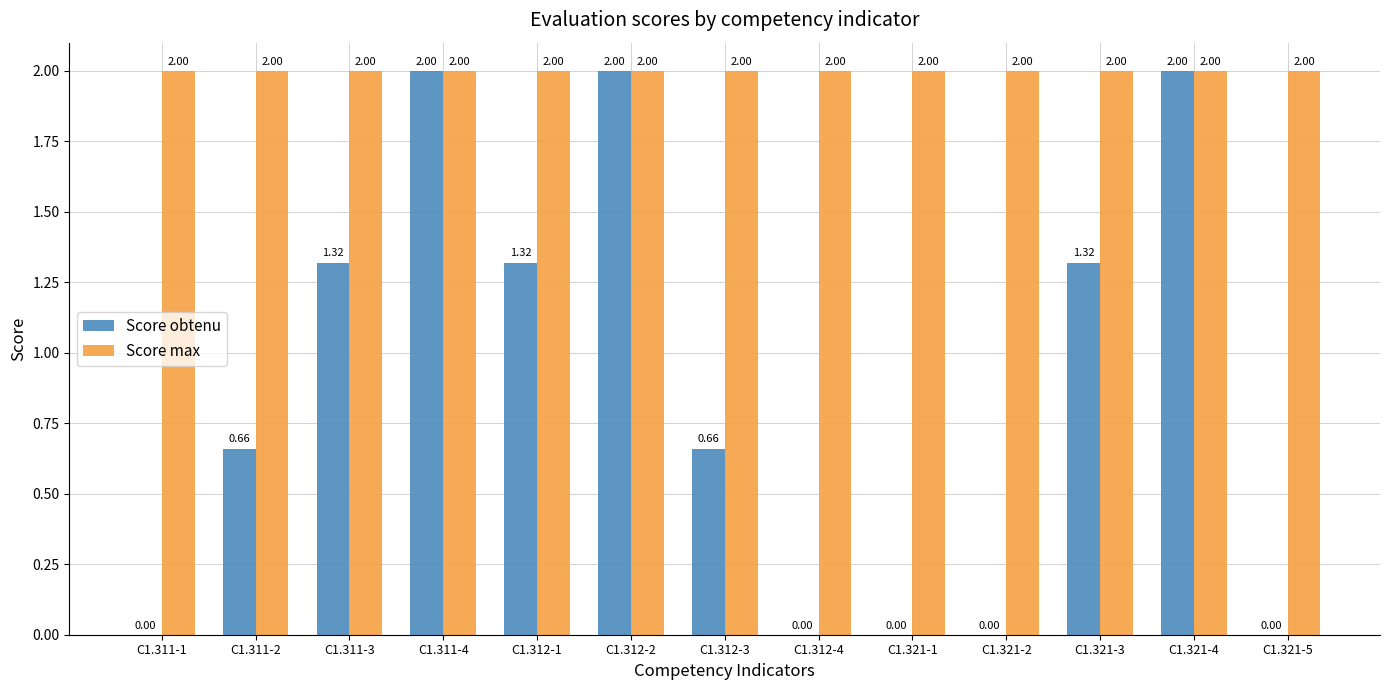

How many values in the Score obtenu series exceed 0?

8